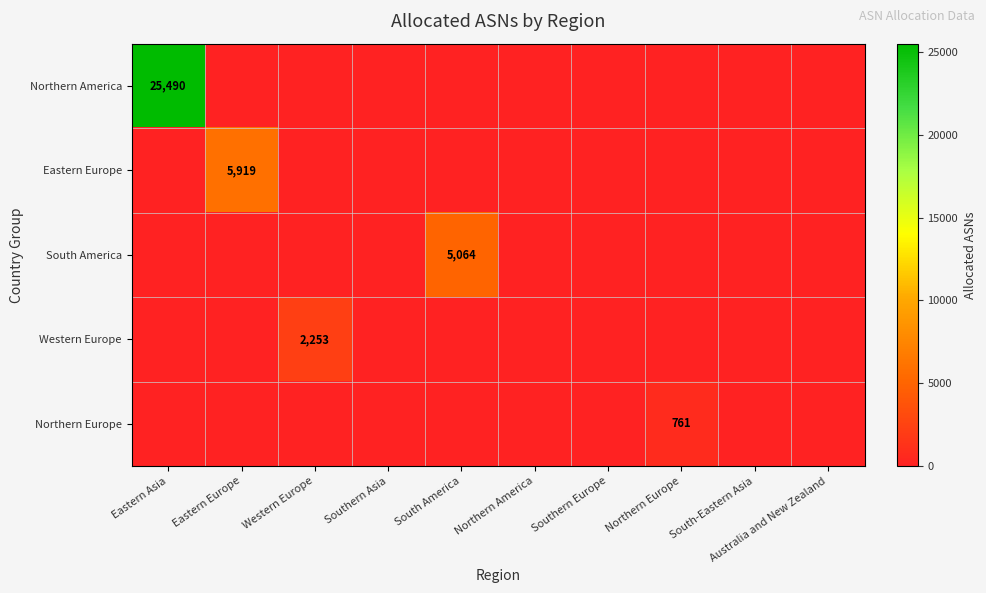

Which series has the largest range (max minus min)?

Northern America